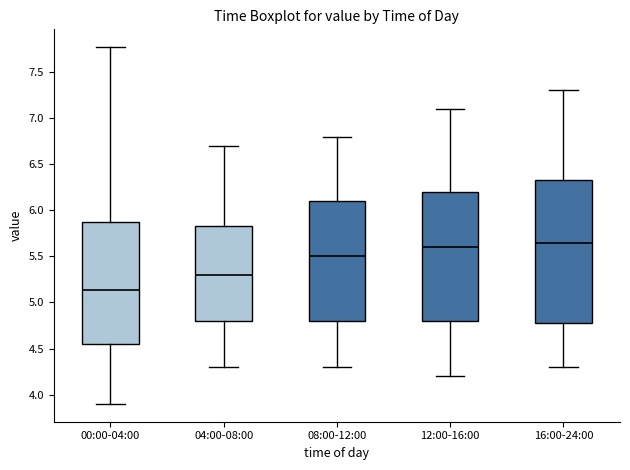

Reading left to right, read every box against the y-axis: the position of its median line, the range the box covers, and the ends of its whiskers. The values are not printed on the chart, so give them approximately, as read against the axis.

00:00-04:00: median 5.15, box 4.55 to 5.85, whiskers 3.90 to 7.75
04:00-08:00: median 5.30, box 4.80 to 5.85, whiskers 4.30 to 6.70
08:00-12:00: median 5.50, box 4.80 to 6.10, whiskers 4.30 to 6.80
12:00-16:00: median 5.60, box 4.80 to 6.20, whiskers 4.20 to 7.10
16:00-24:00: median 5.65, box 4.80 to 6.35, whiskers 4.30 to 7.30